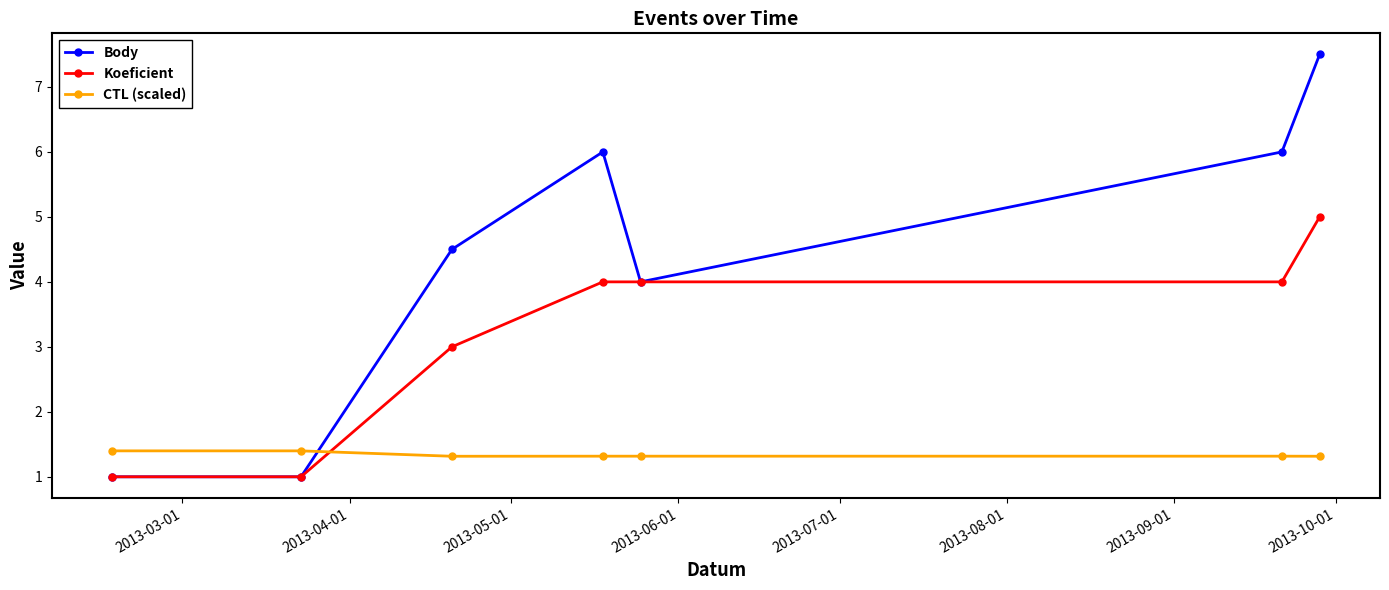

What is the highest value of the Body series?

7.5